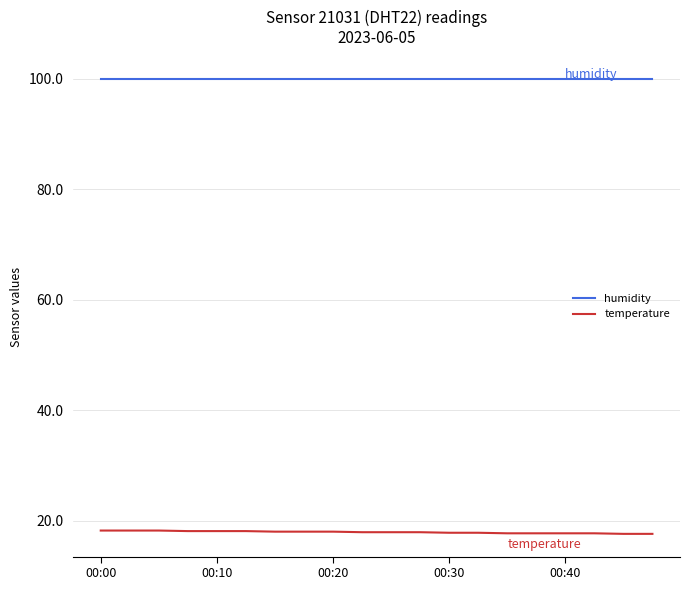

List the series in order of their peak value, highest first.

humidity, temperature